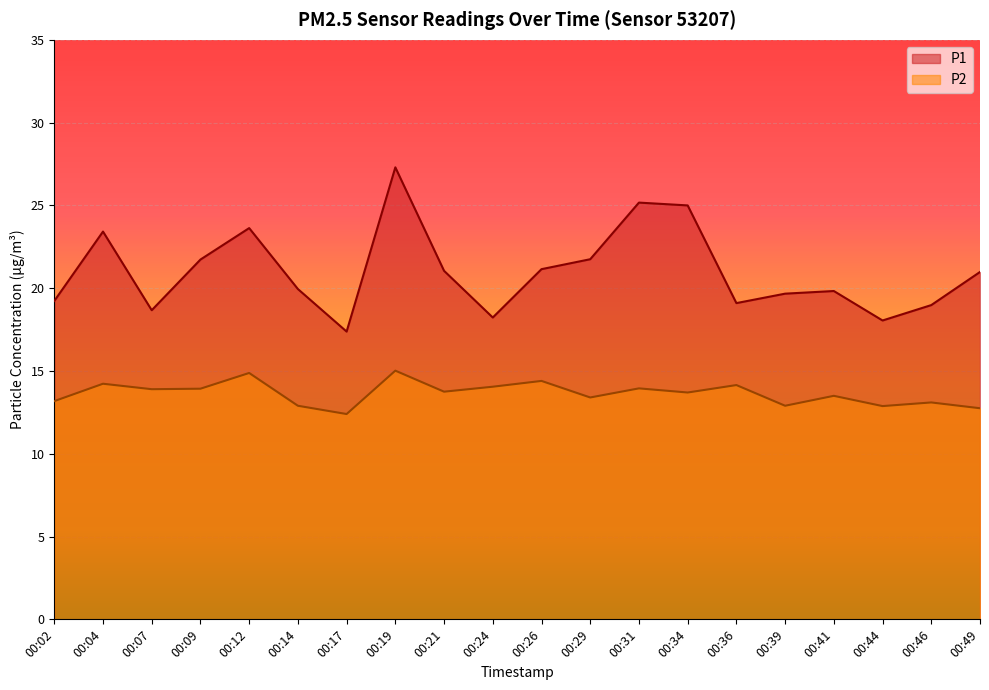

True or false: P2 and P1 intersect in this chart.

False